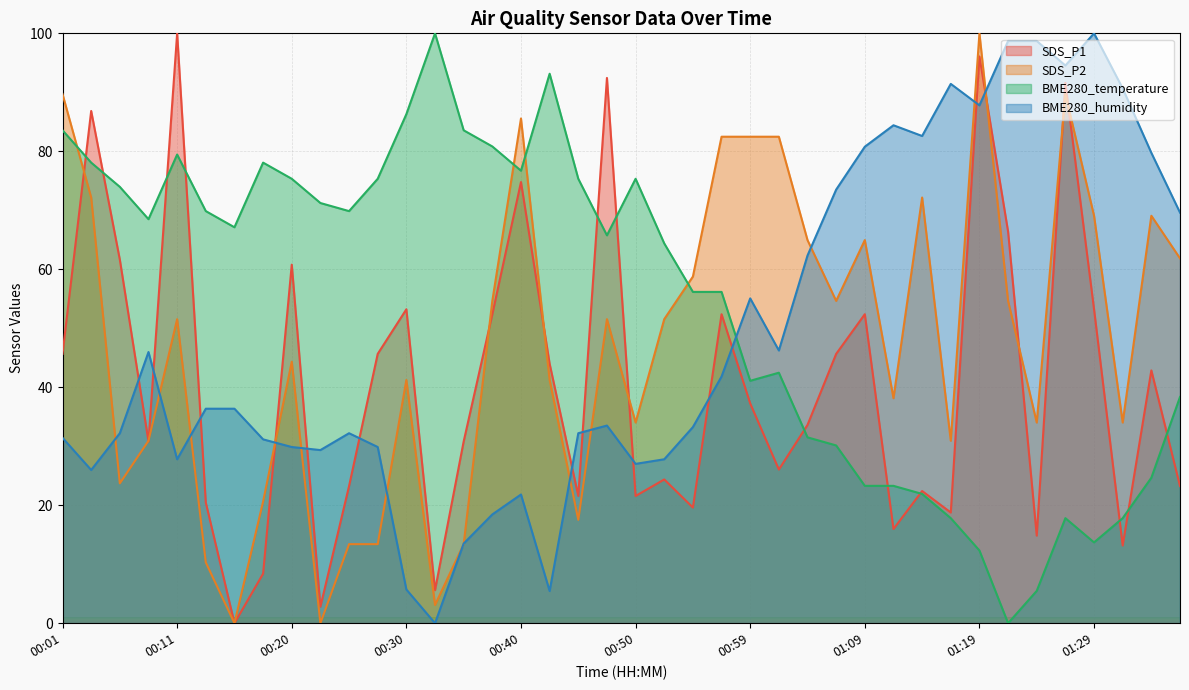

How many lines are shown in the chart?

4